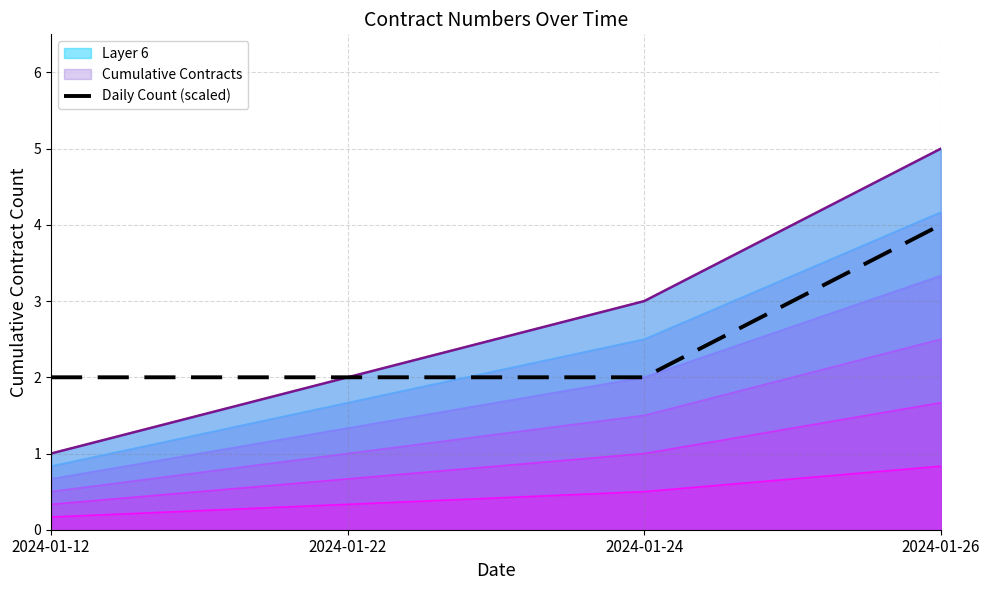

Rank the categories by value from lowest to highest.

2024-01-12, 2024-01-22, 2024-01-24, 2024-01-26